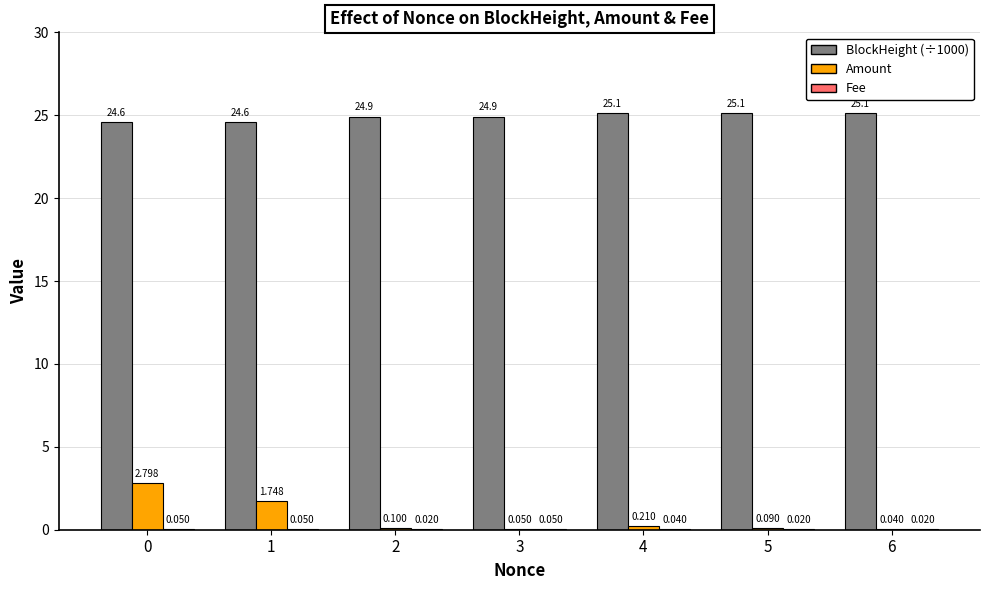

What is the maximum value shown in the chart?

25.1